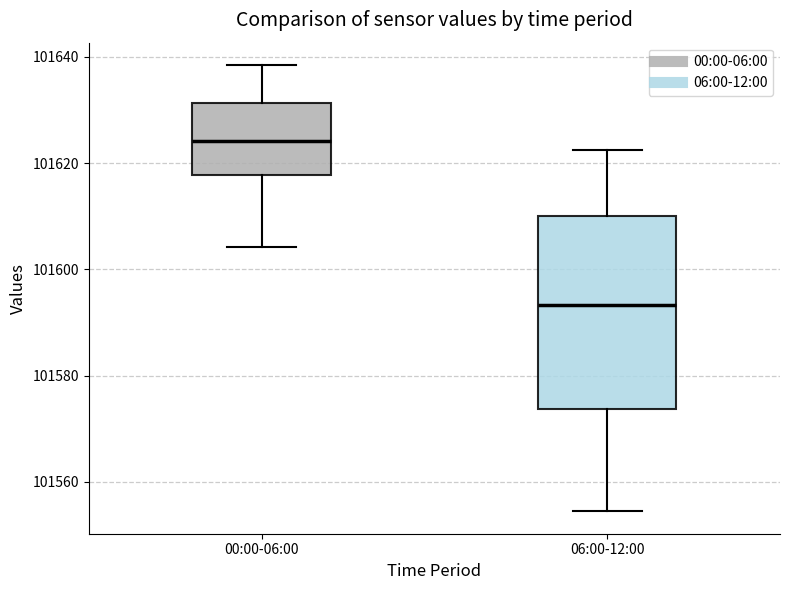

Reading left to right, transcribe this box plot: for each box, give where its median line is, the range the box spans, and where its two whiskers end, as read against the y-axis. The values are not printed on the chart, so give them approximately, as read against the axis.

00:00-06:00: median 101624, box 101618 to 101632, whiskers 101604 to 101638
06:00-12:00: median 101594, box 101574 to 101610, whiskers 101554 to 101622